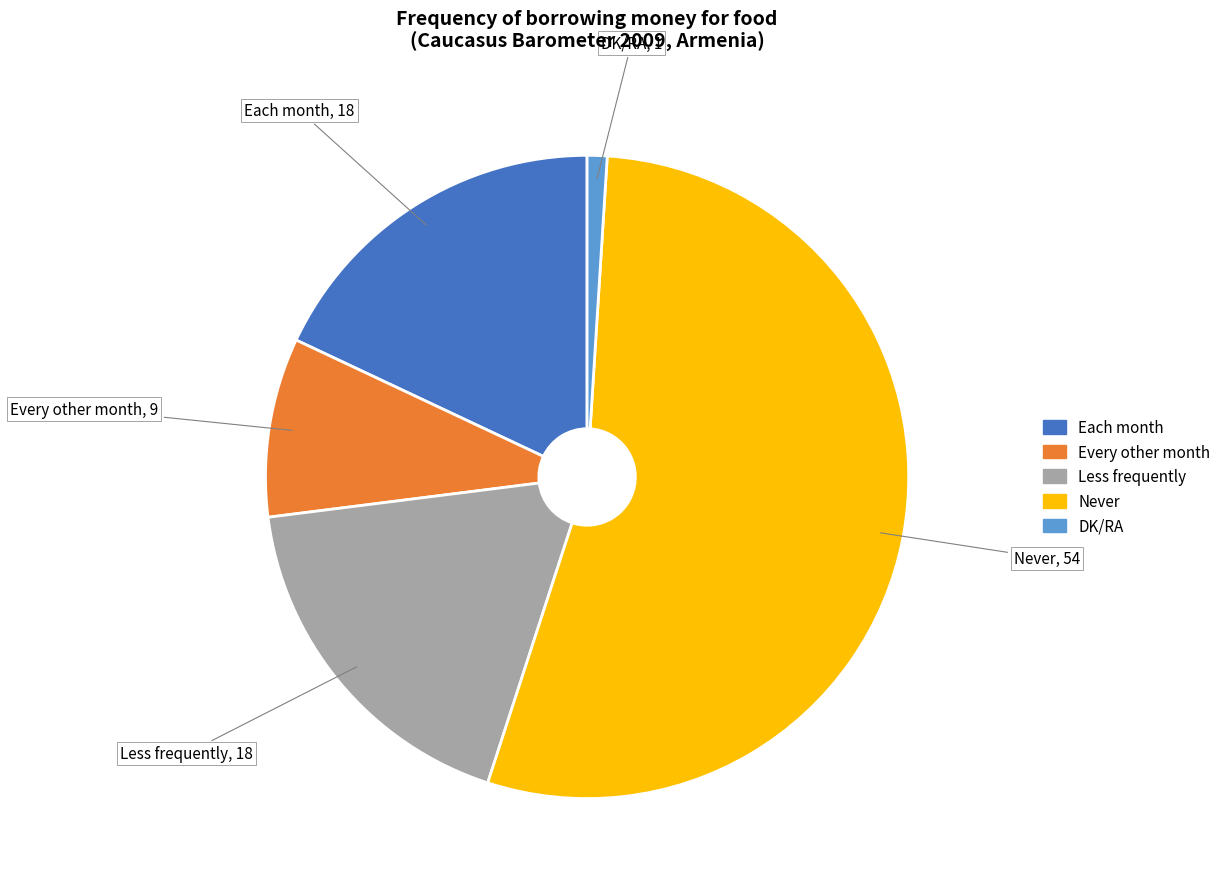

Does any single category account for the majority?

Yes